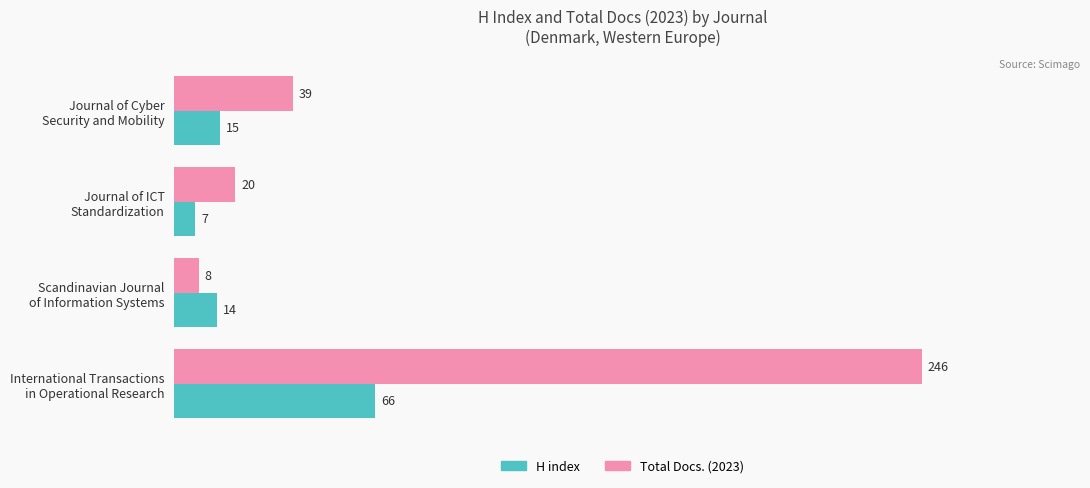

What are all the series names shown in the legend?

H index, Total Docs. (2023)